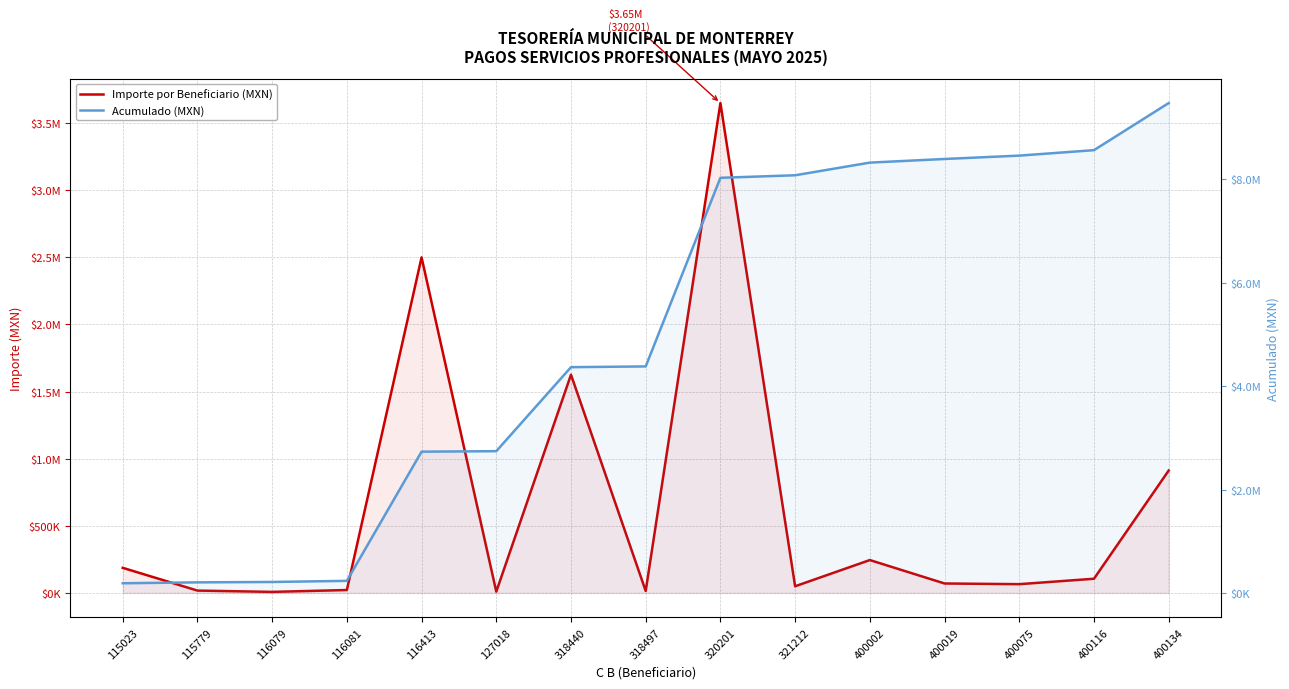

What are all the series names shown in the legend?

Importe por Beneficiario (MXN), Acumulado (MXN)